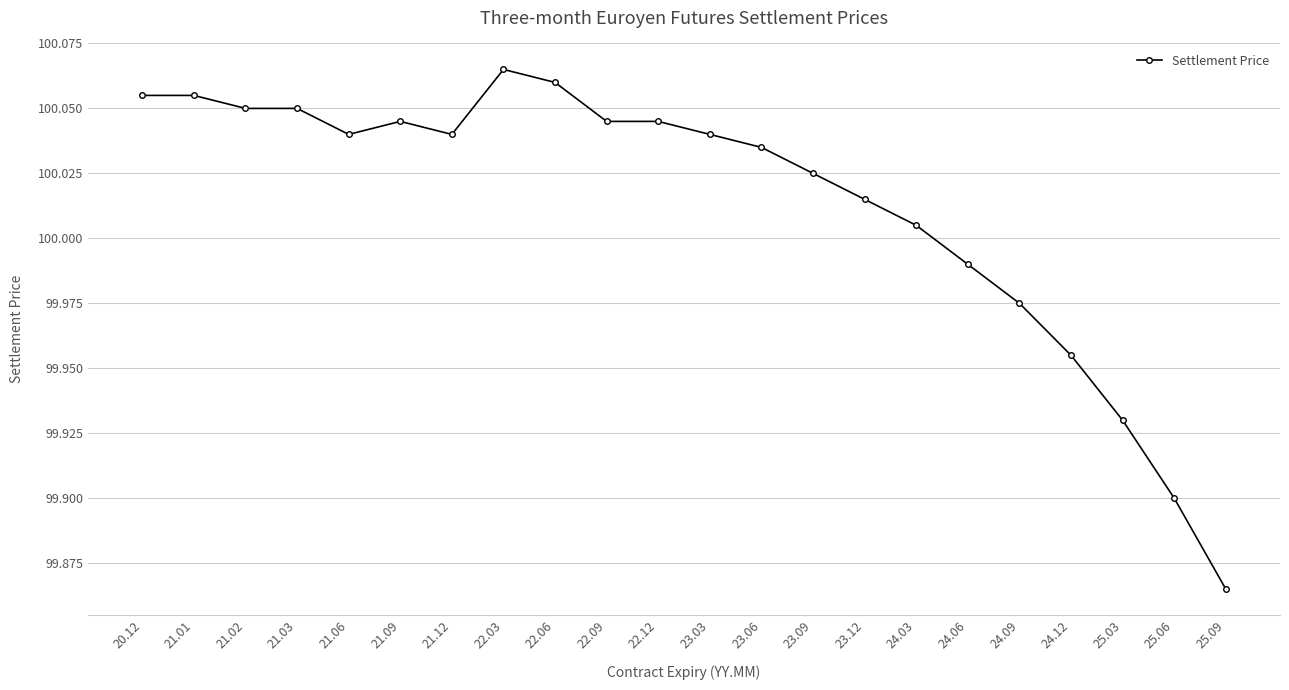

The chart shows a value of 58.9 at 21.03. True or false?

False